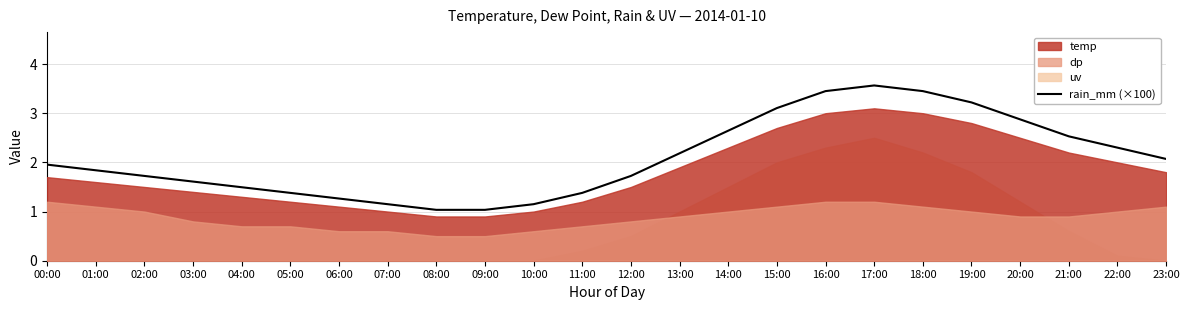

What is the greatest value displayed?

3.6